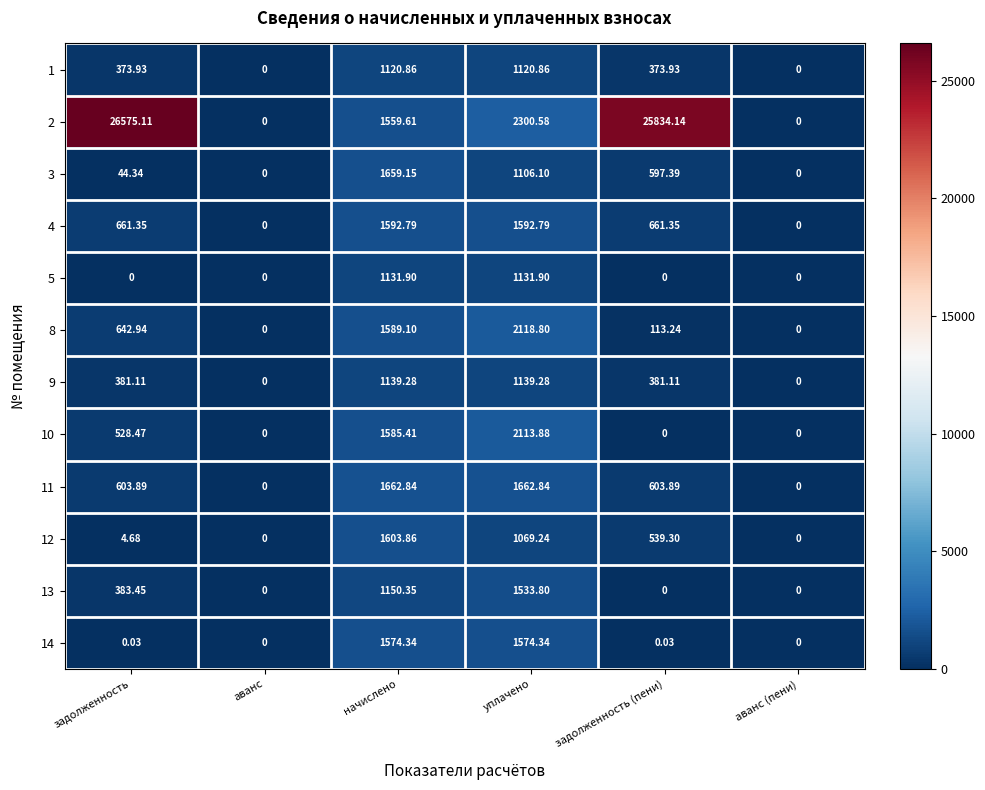

At which category is the sum across all series the highest?

задолженность